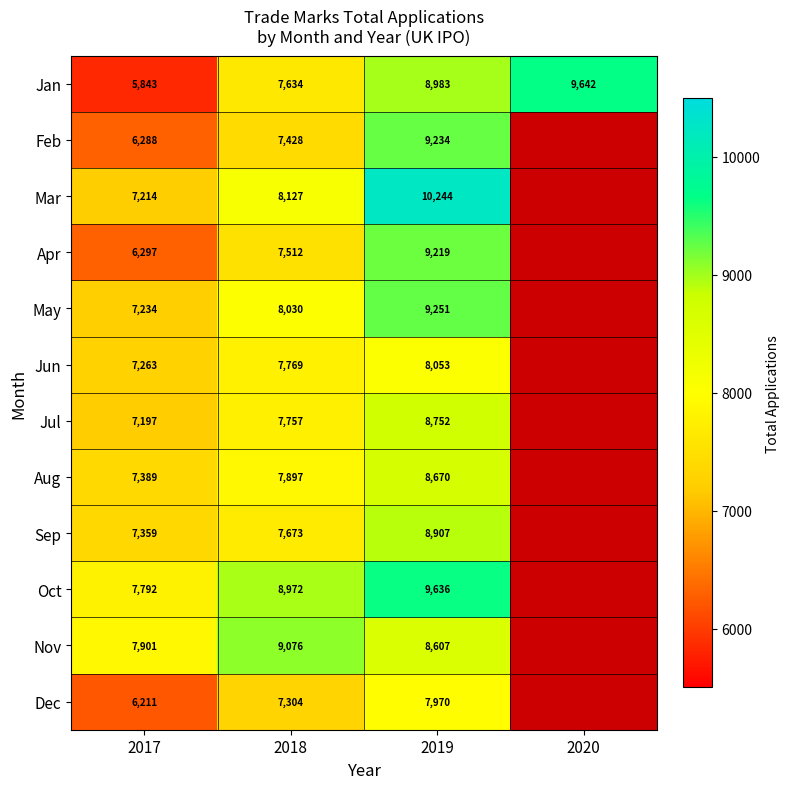

True or false: Mar has a value of 5291 at 2018.

False